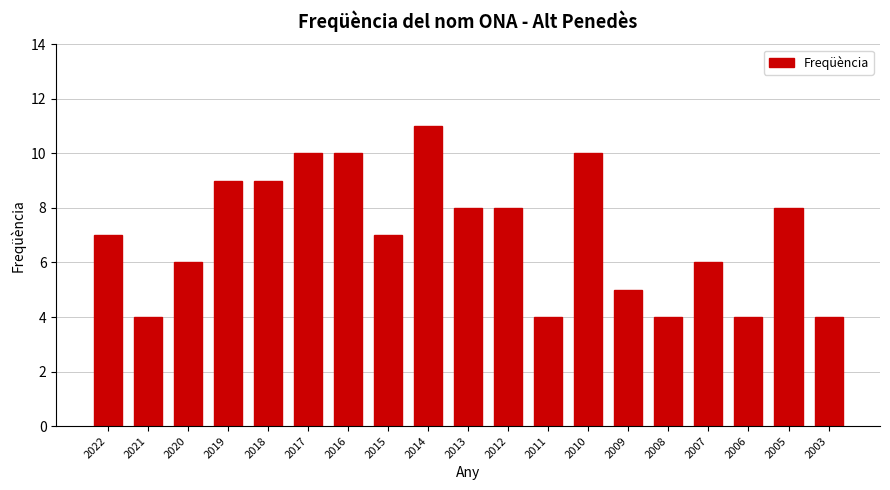

Reading left to right, list all the values displayed in this chart.

2022=7	2021=4	2020=6	2019=9	2018=9	2017=10	2016=10	2015=7	2014=11	2013=8	2012=8	2011=4	2010=10	2009=5	2008=4	2007=6	2006=4	2005=8	2003=4